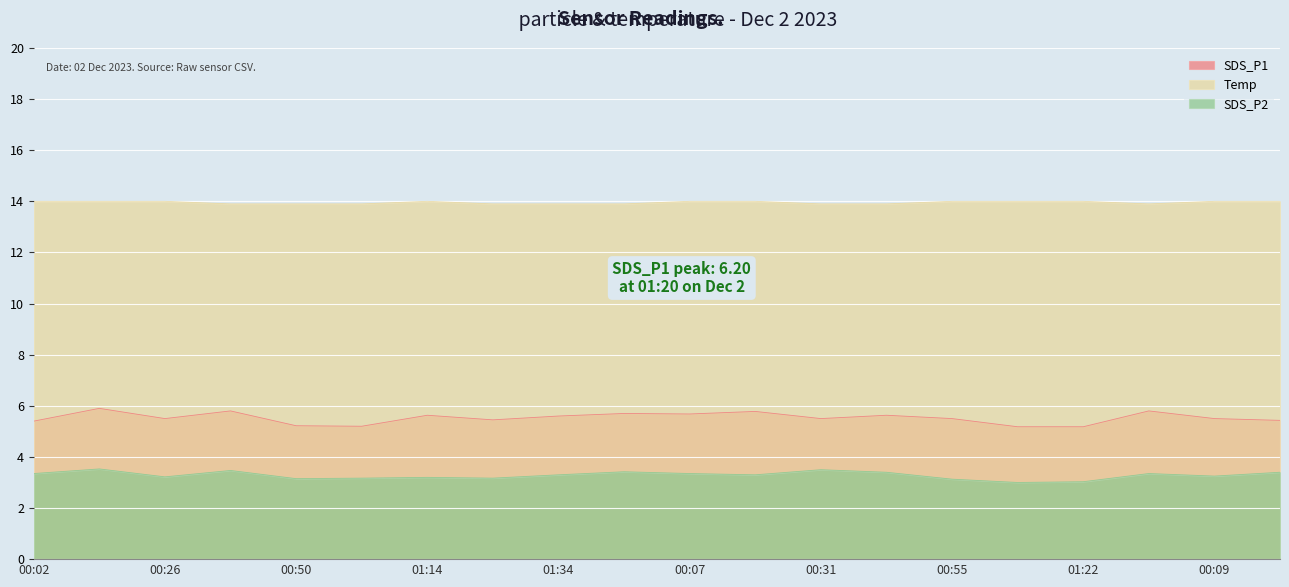

The SDS_P2 series shows 6.0 at 00:02. True or false?

False